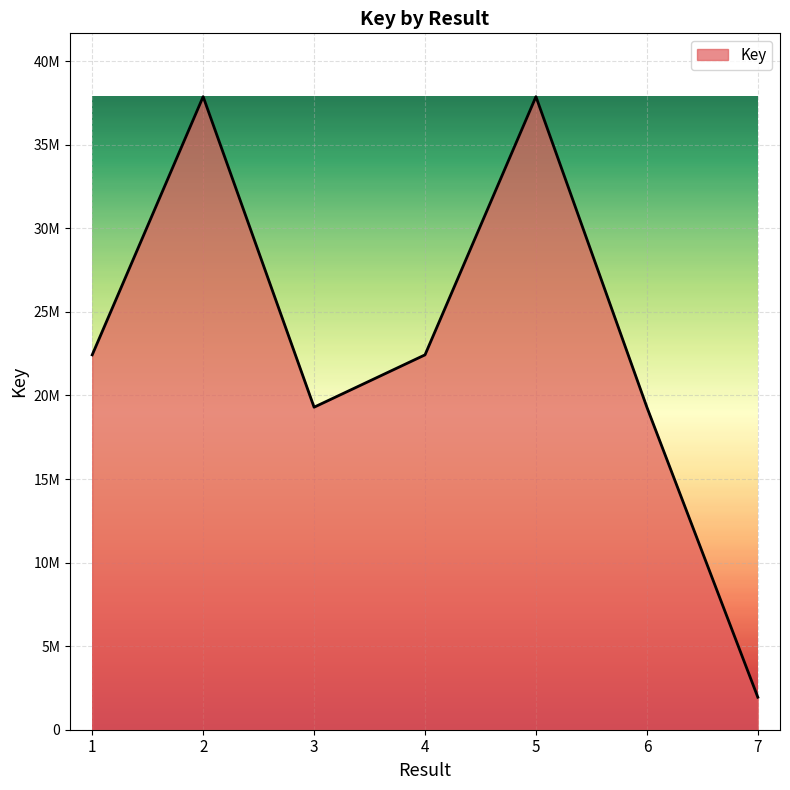

The value at 2 is 37879037. True or false?

True